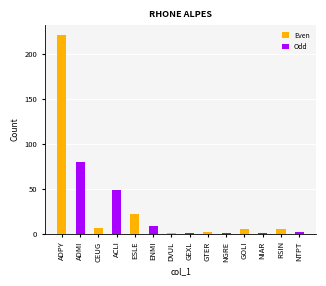

What is the value of the 12th bar from the left?

1